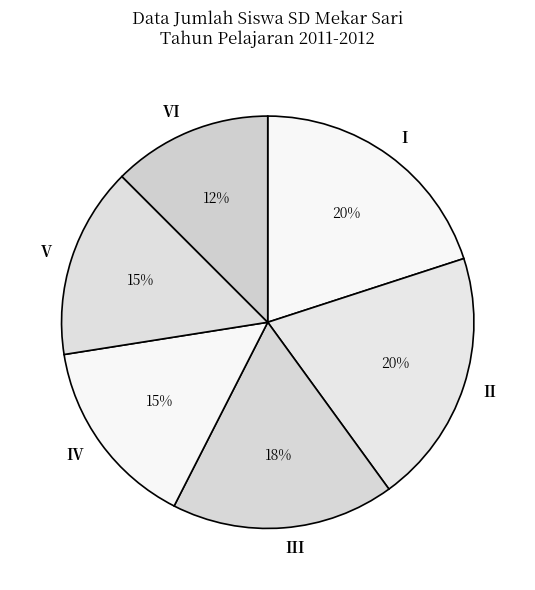

Is it true that II is 20% of the pie?

True